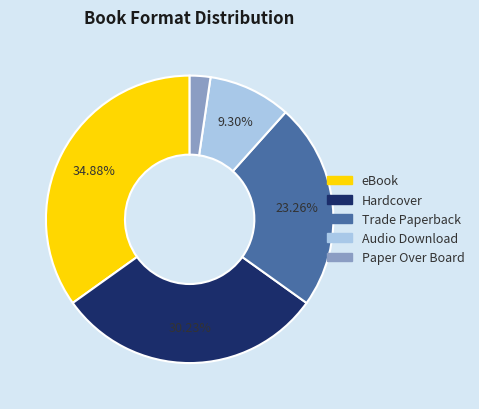

Rank the categories by value from lowest to highest.

Paper Over Board, Audio Download, Trade Paperback, Hardcover, eBook